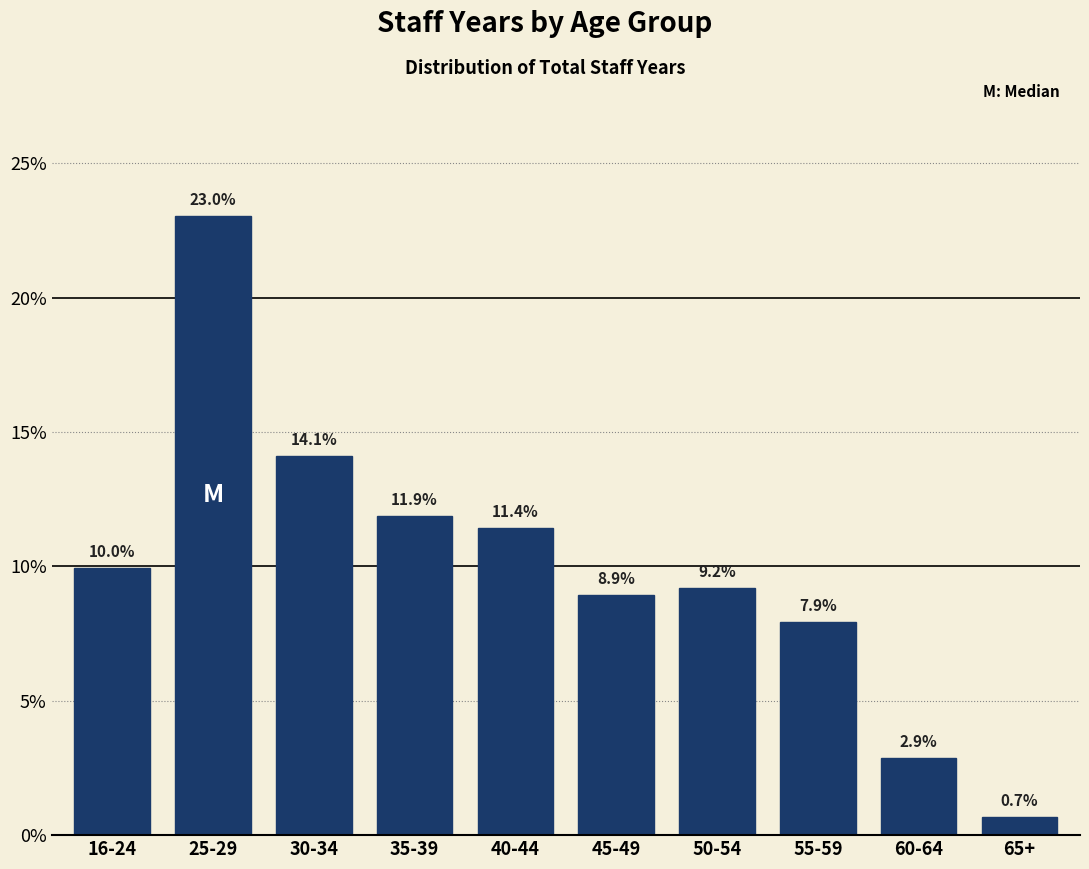

Reading right to left, what are all the values shown in this chart?

65+=0.7	60-64=2.9	55-59=7.9	50-54=9.2	45-49=8.9	40-44=11.4	35-39=11.9	30-34=14.1	25-29=23.0	16-24=10.0